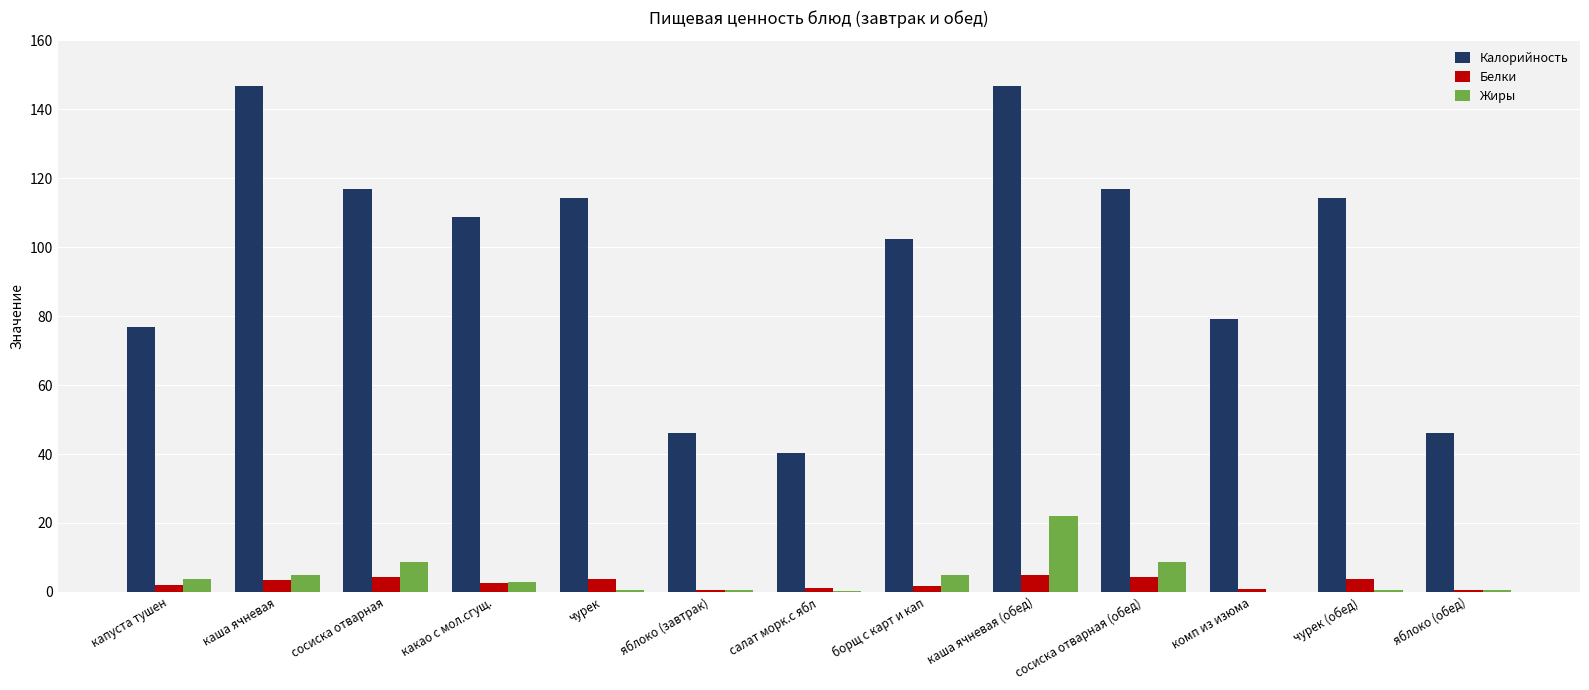

What is the greatest value displayed?

146.7